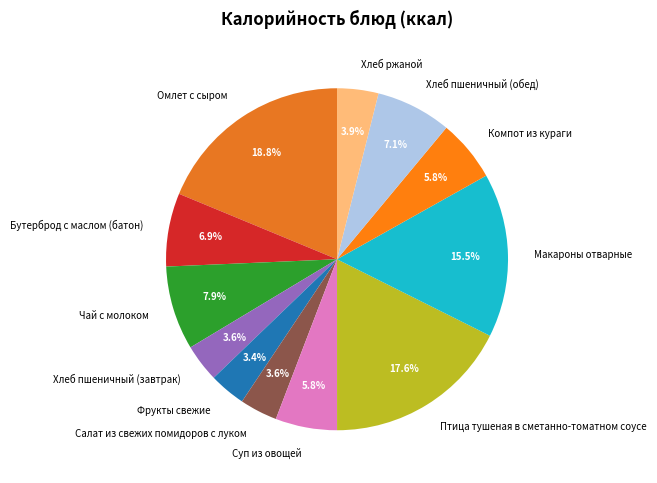

Does Суп из овощей account for over 50% of the chart?

No